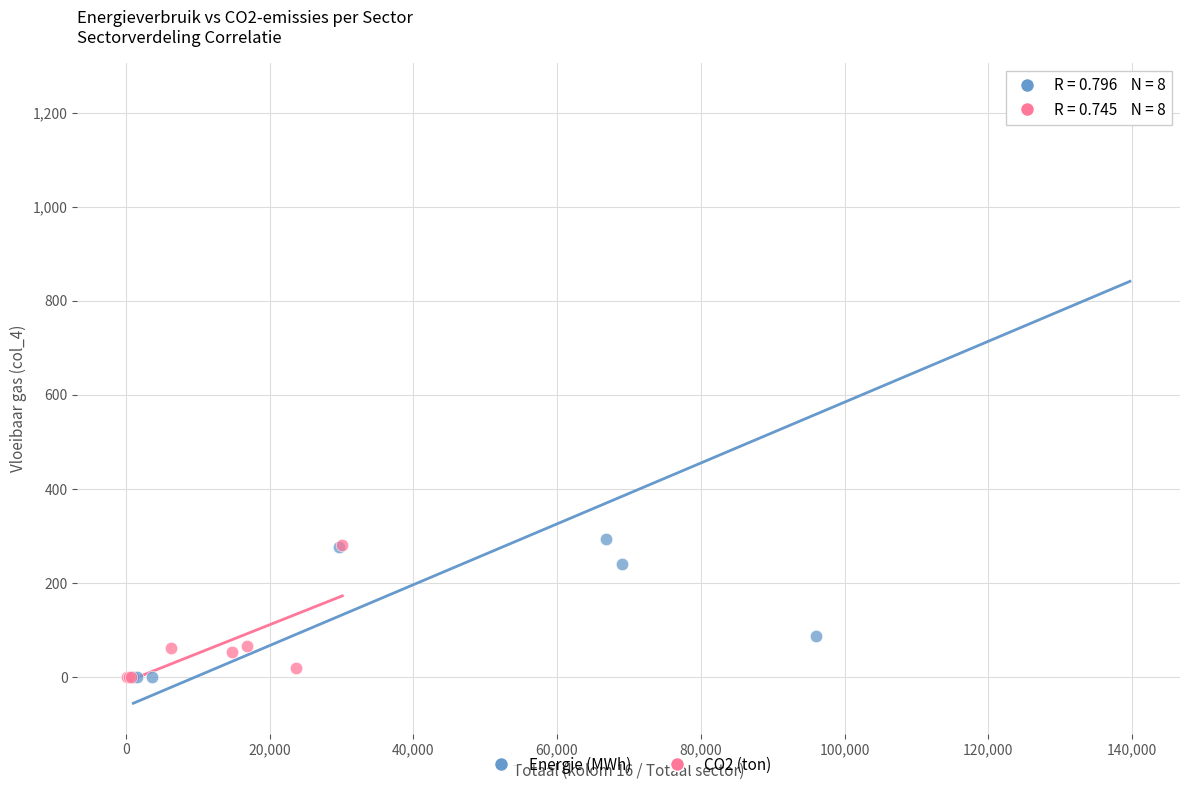

Which series contains the highest Y value?

Energie (MWh)